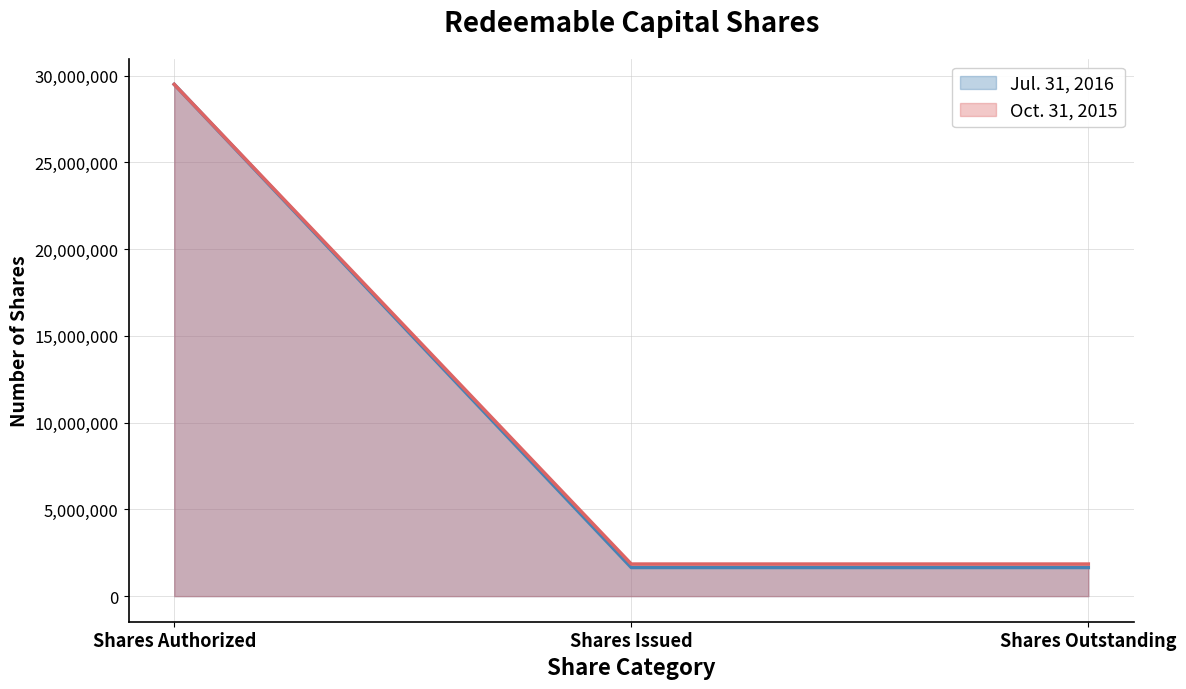

At Shares Outstanding, list the series in order from largest to smallest.

Oct. 31, 2015, Jul. 31, 2016